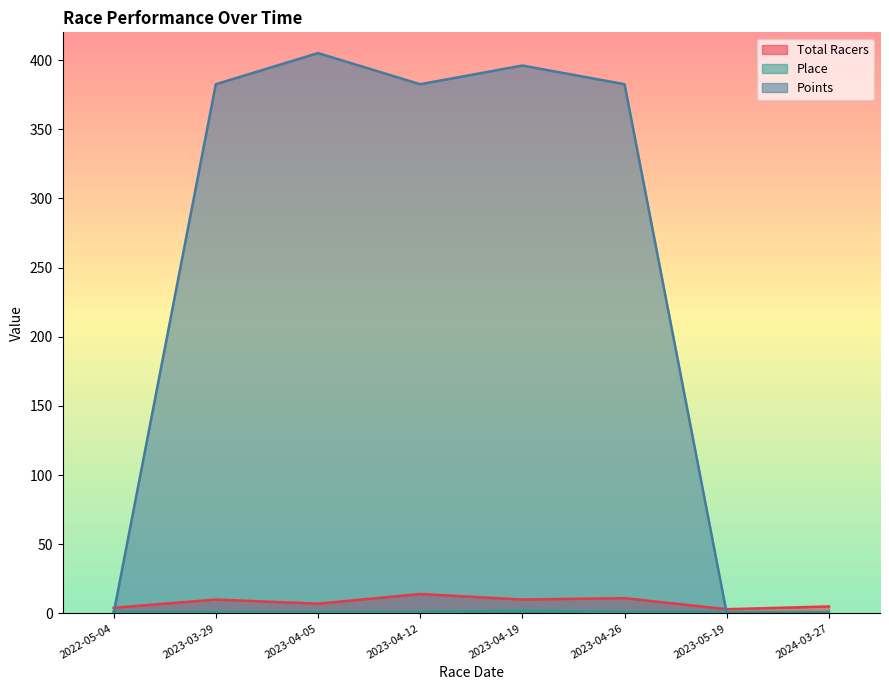

Reading left to right, what are all the values shown in this chart?

Total Racers: 2022-05-04=4.0	2023-03-29=10.0	2023-04-05=7.0	2023-04-12=14.0	2023-04-19=10.0	2023-04-26=11.0	2023-05-19=3.0	2024-03-27=5.0
Place: 2022-05-04=1.0	2023-03-29=1.0	2023-04-05=1.0	2023-04-12=1.0	2023-04-19=2.0	2023-04-26=1.0	2023-05-19=1.0	2024-03-27=1.0
Points: 2022-05-04=0.0	2023-03-29=382.5	2023-04-05=405.0	2023-04-12=382.5	2023-04-19=396.0	2023-04-26=382.5	2023-05-19=0.0	2024-03-27=0.0